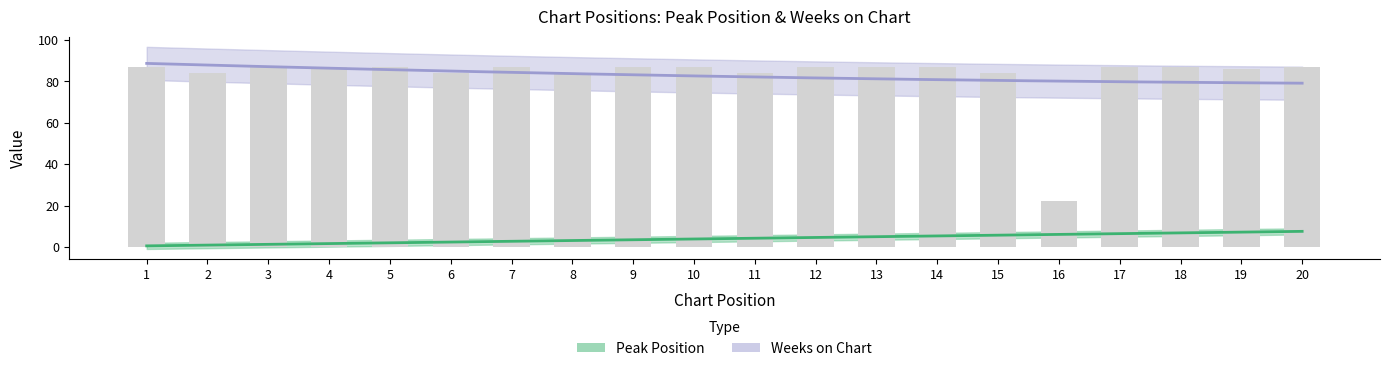

Reading left to right, what are all the values shown in this chart?

87	84	87	87	87	84	87	84	87	87	84	87	87	87	84	22	87	87	86	87